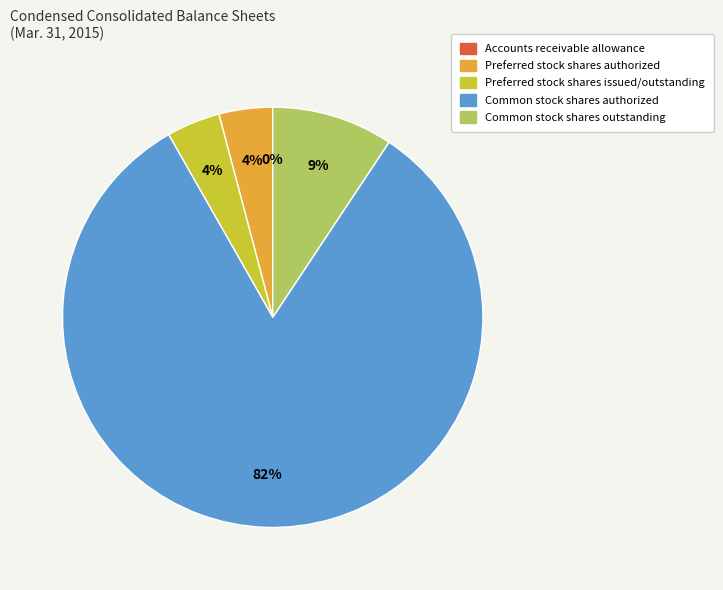

To the nearest percent, what is the average slice percentage?

20%